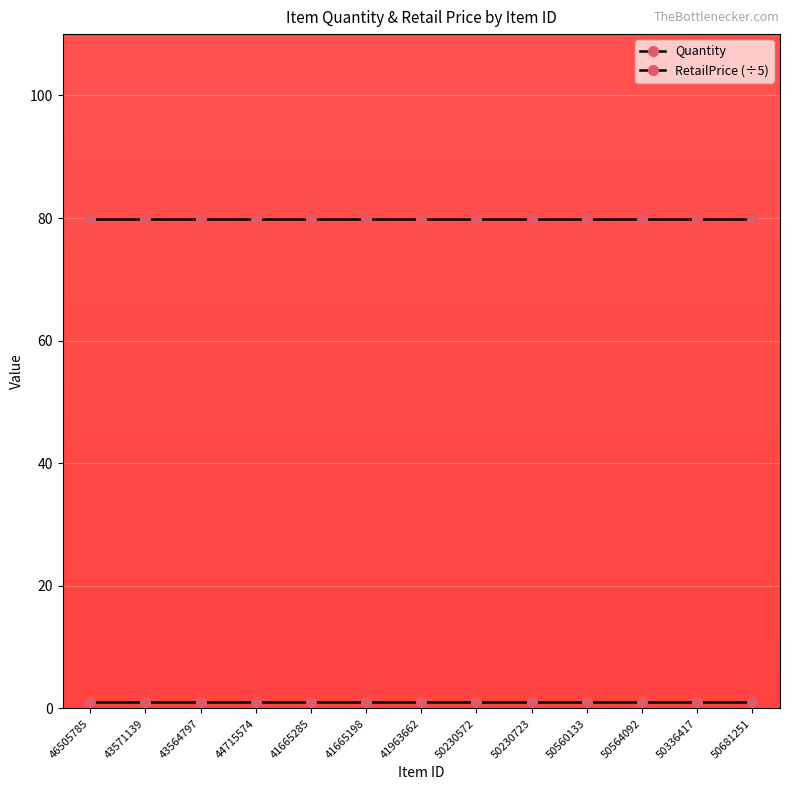

How many data points does each series have?

13